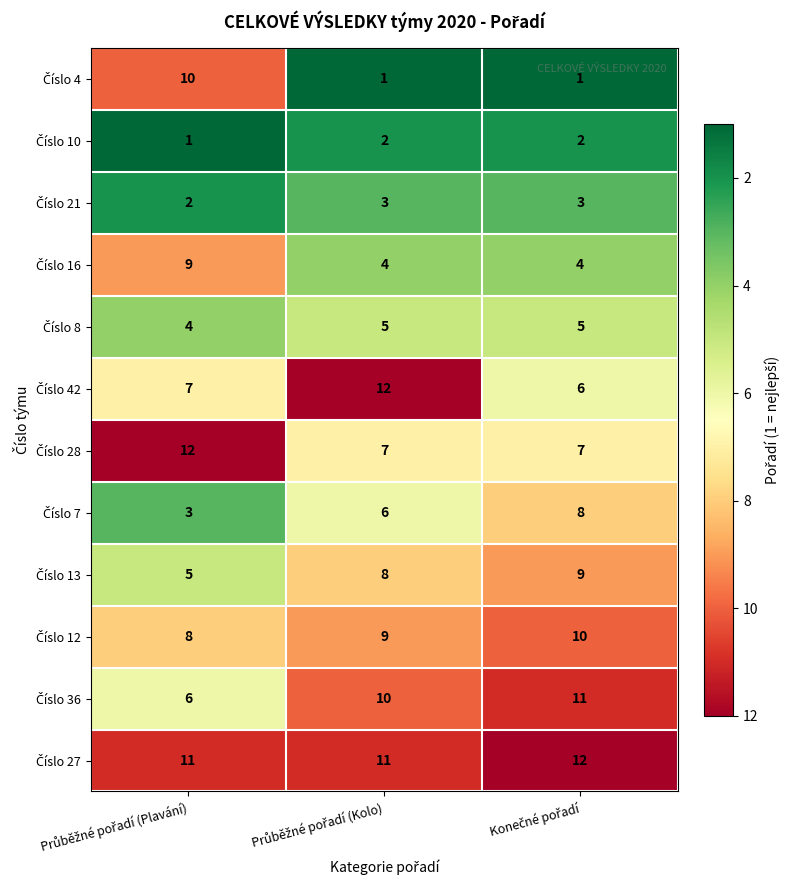

At how many categories does at least one series exceed 4?

3